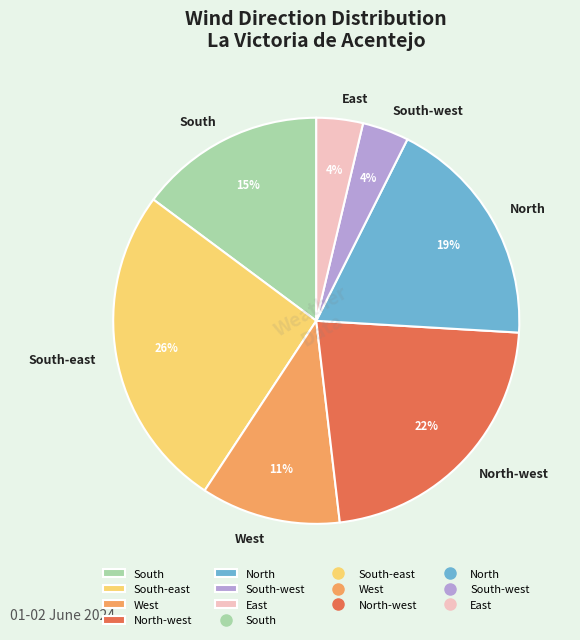

Count the number of slices in the pie.

7